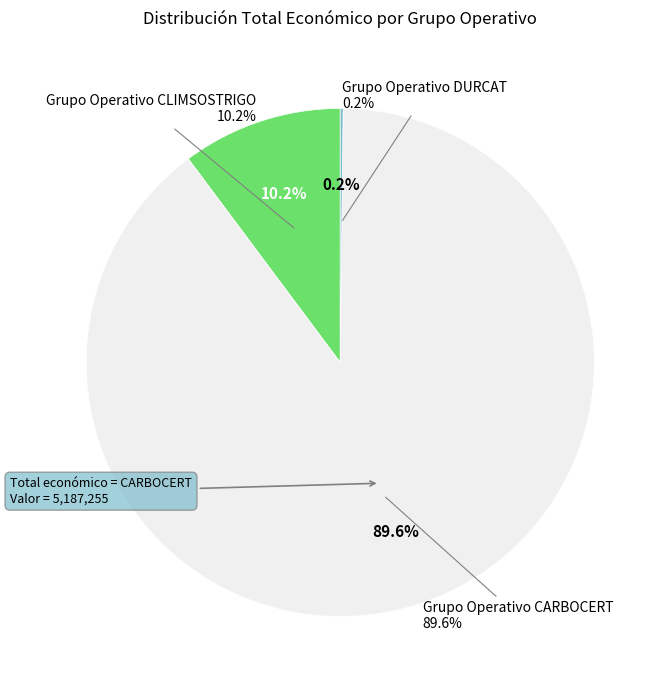

How many slices are in this pie chart?

3